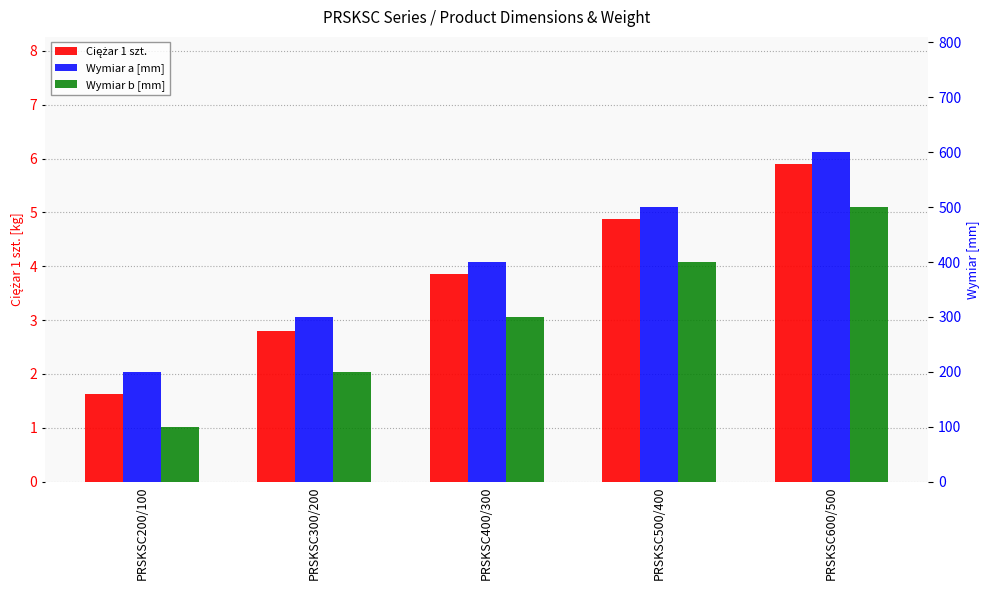

What is the label of the 5th bar from the left?

PRSKSC600/500